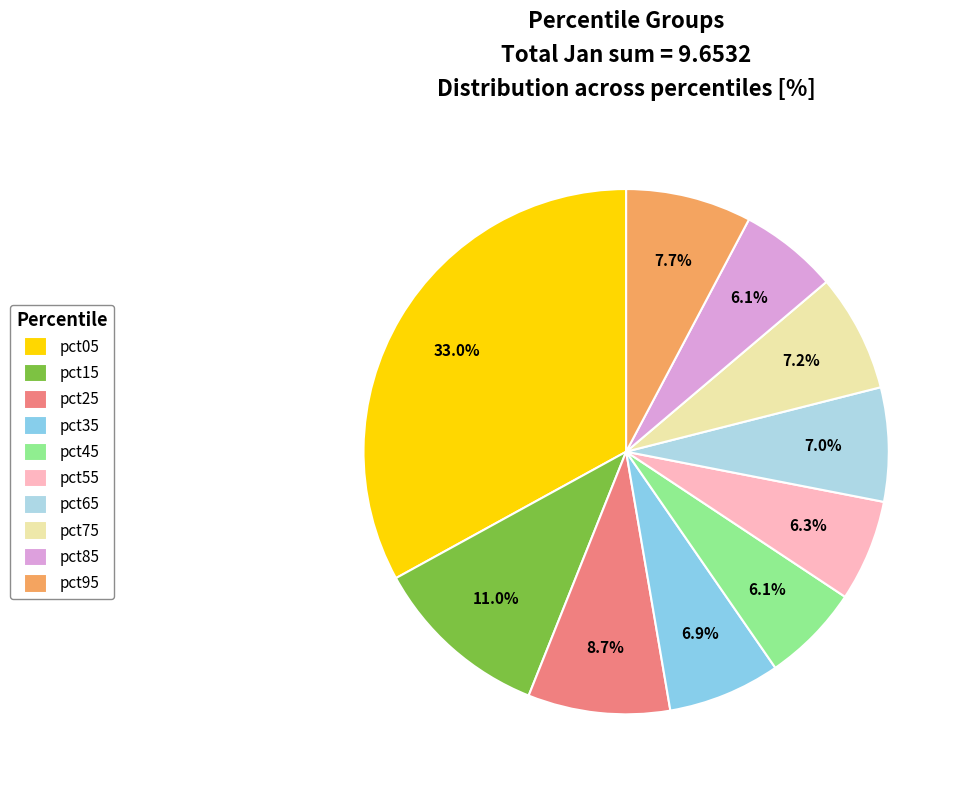

Which has a higher value, pct75 or pct65?

pct75